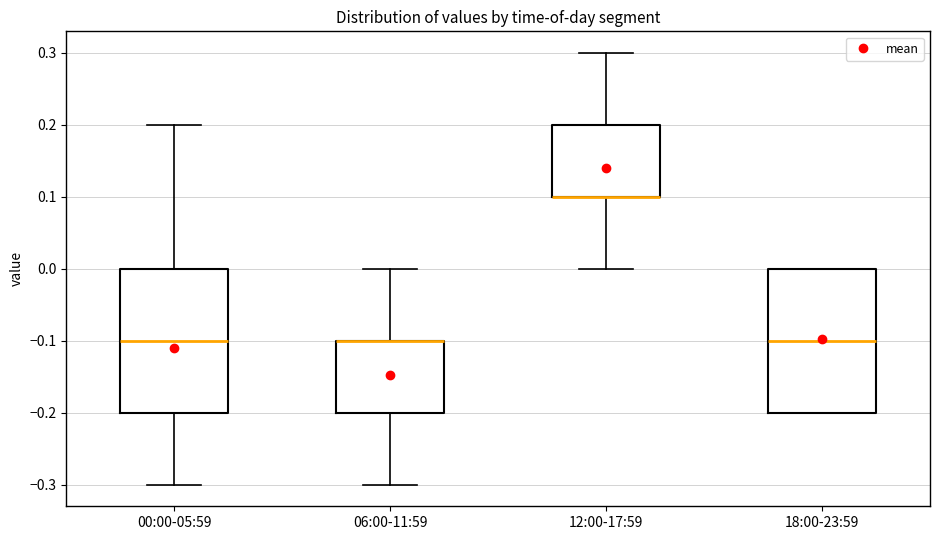

Where is the upper edge of the box for 06:00-11:59 on the y-axis? The values are not printed on the chart, so give them approximately, as read against the axis.

-0.1